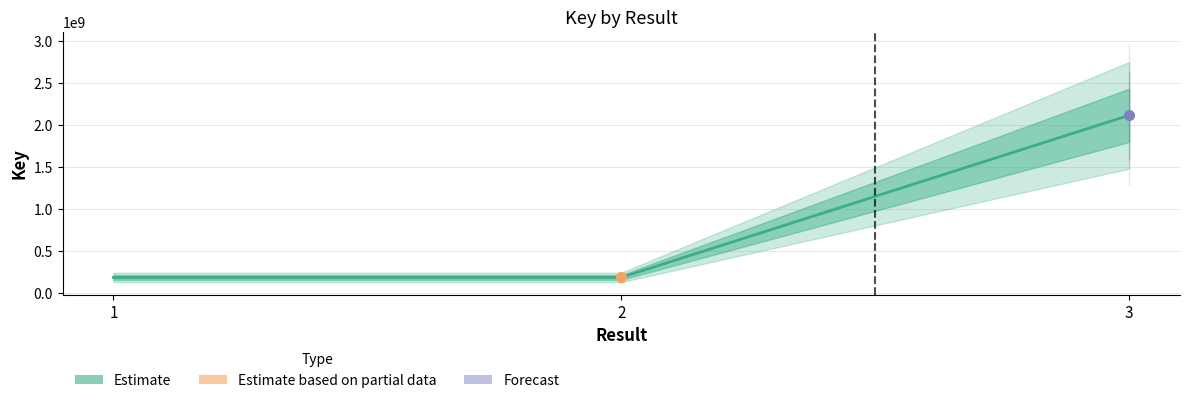

List the labels in order of value, largest first.

3, 1, 2